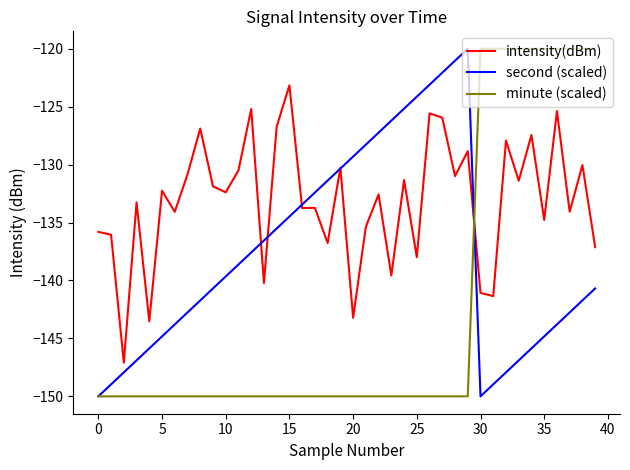

What are all the series names shown in the legend?

intensity(dBm), second (scaled), minute (scaled)